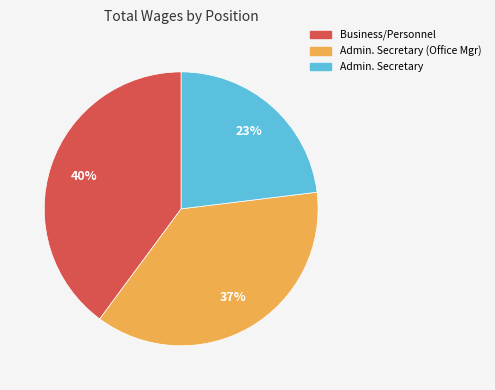

Which category has the biggest portion of the pie?

Business/Personnel